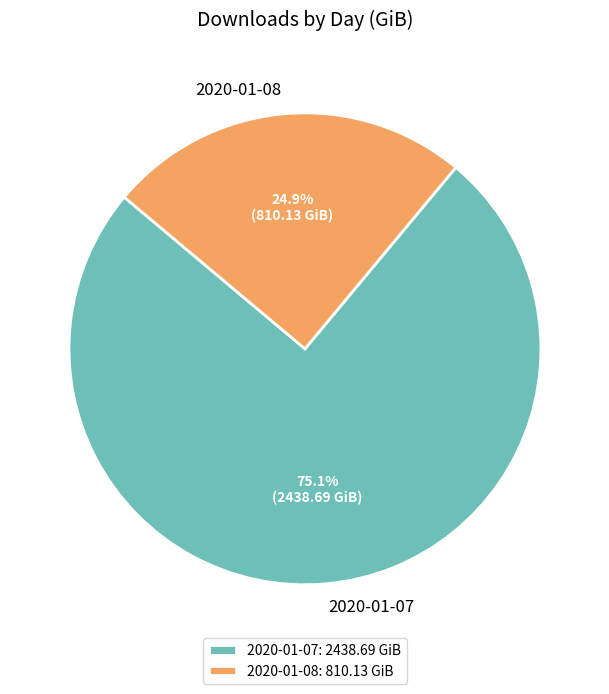

Do 2020-01-08 and 2020-01-07 together represent more than half of the pie?

Yes